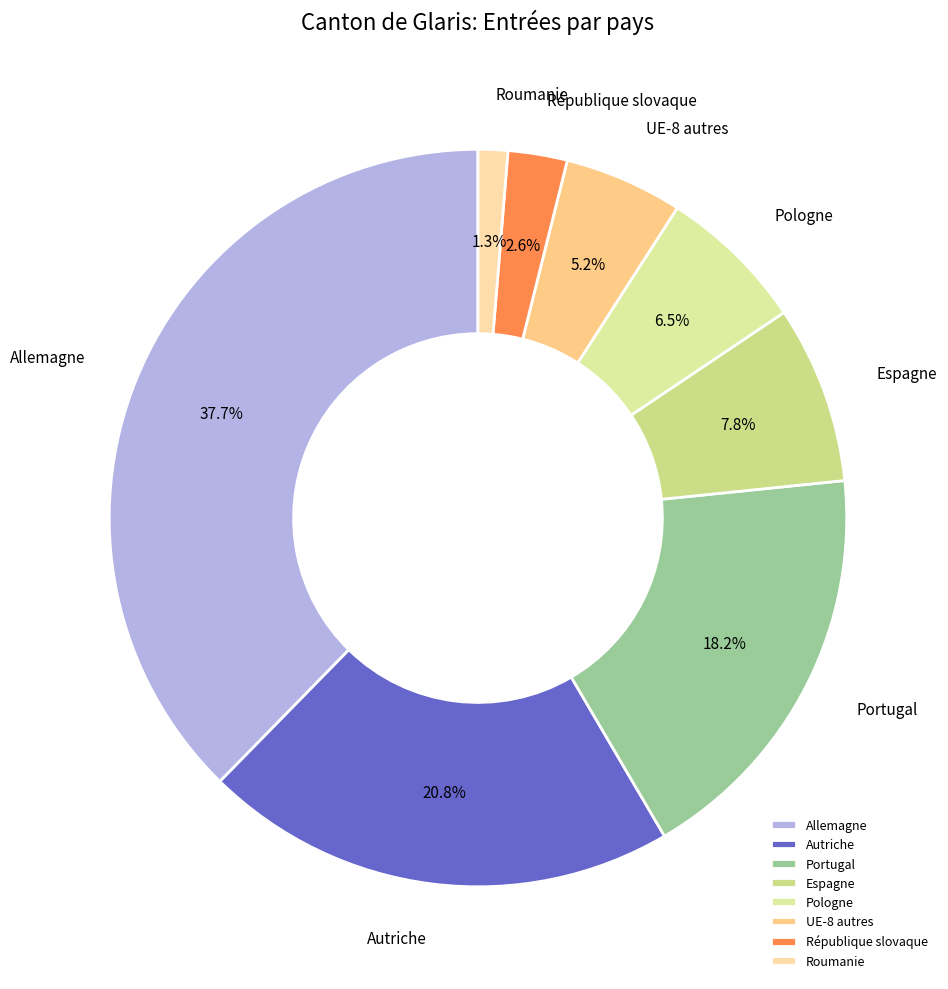

The Portugal slice represents 26% of the pie. True or false?

False